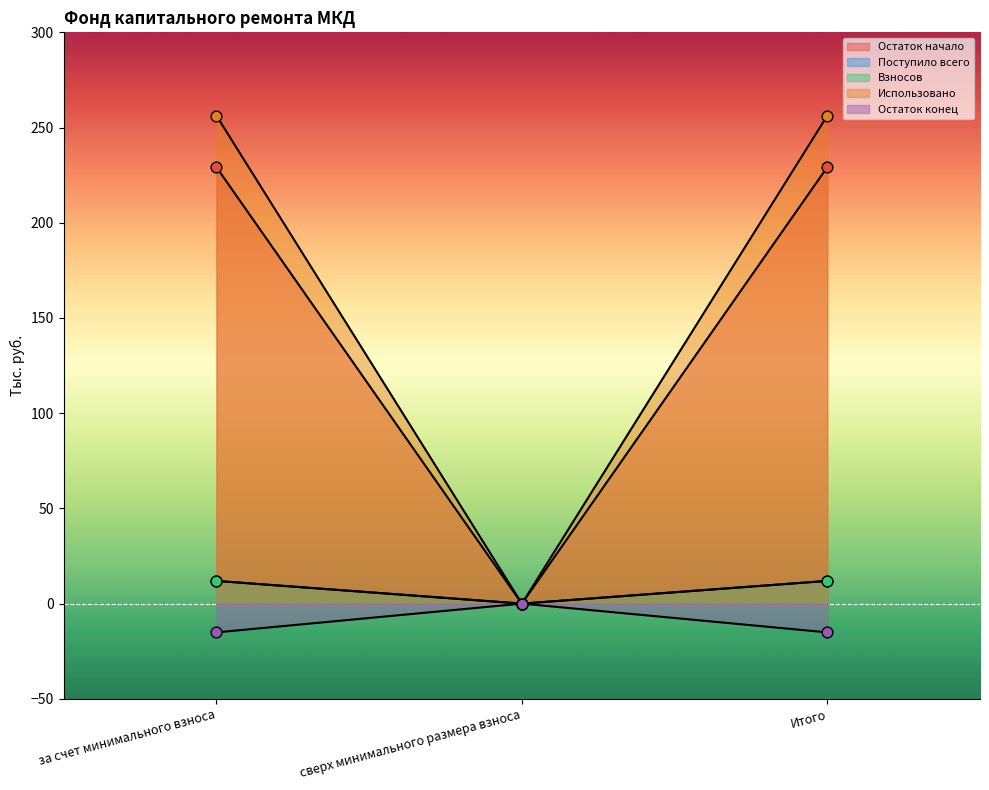

Which series has the widest spread of Y values?

Взносов